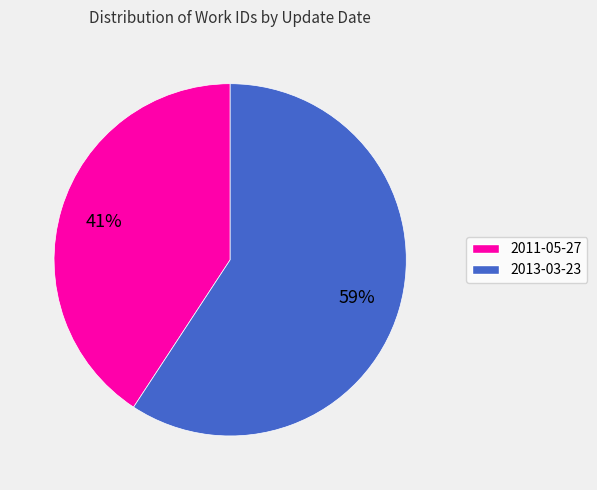

Does 2011-05-27 represent more than half of the total?

No